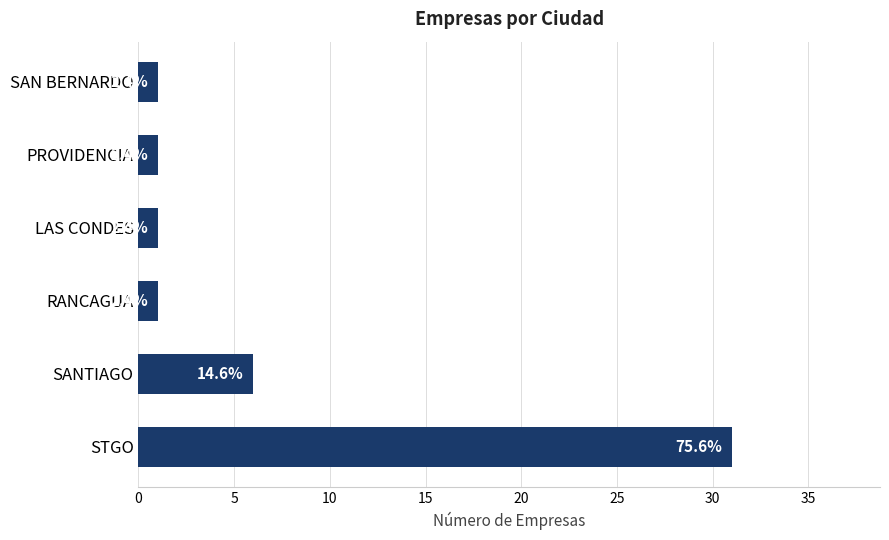

How many bars are there in total?

6